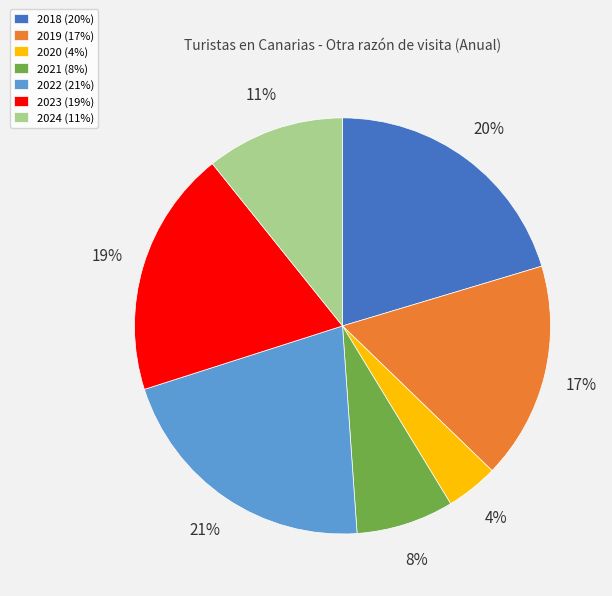

Is it true that 2021 is 8% of the pie?

True